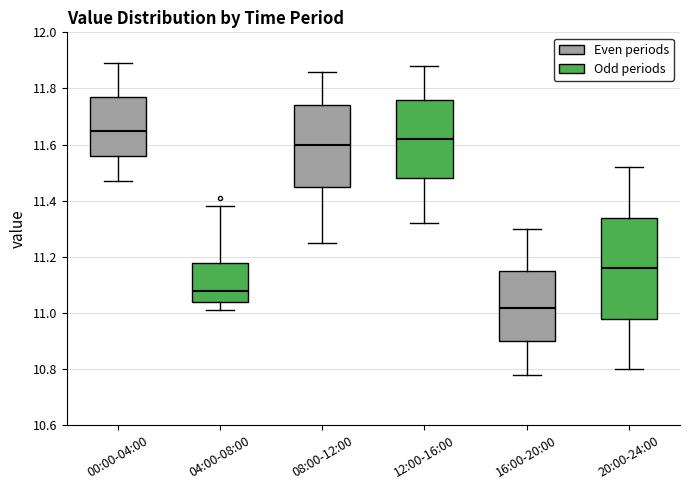

Which box's median line is the highest?

00:00-04:00